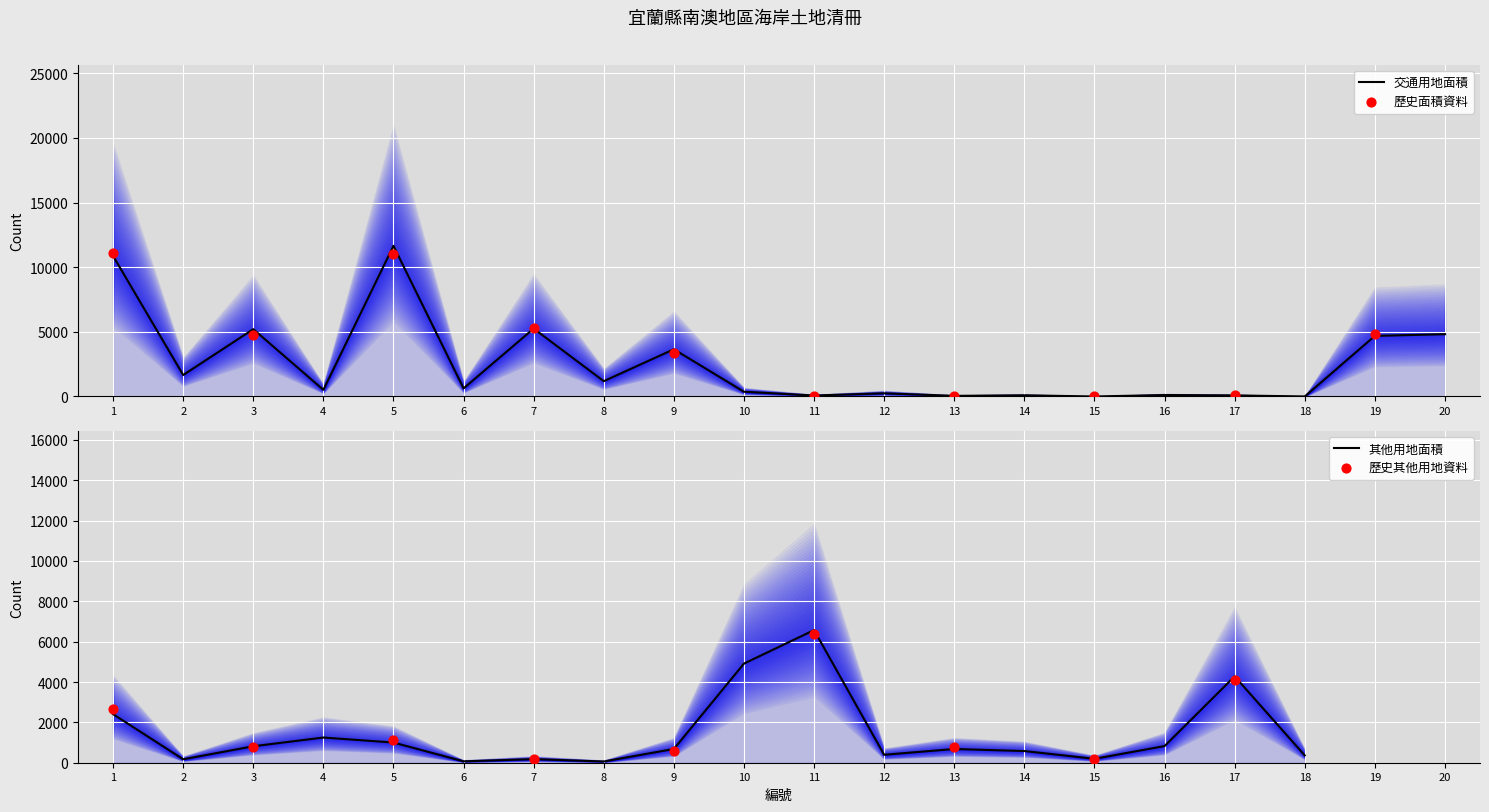

Which has a higher value, 1 or 19?

1